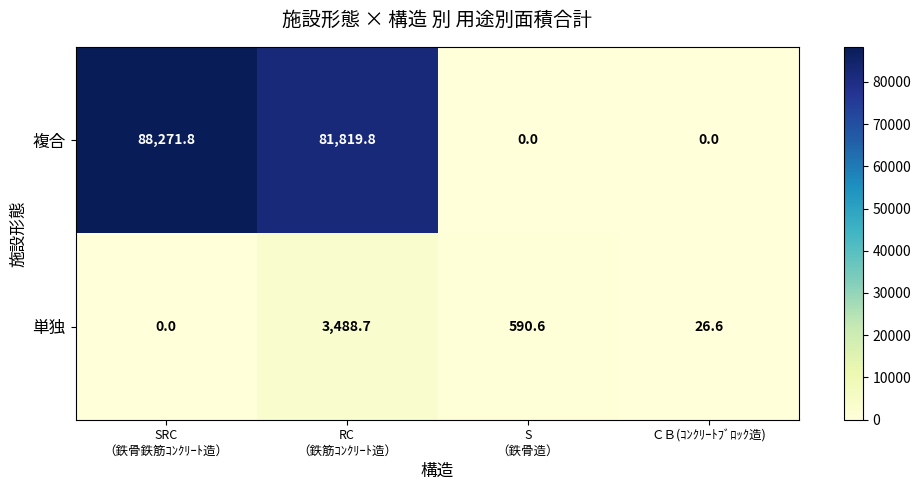

What is the highest value of the 複合 series?

88271.8